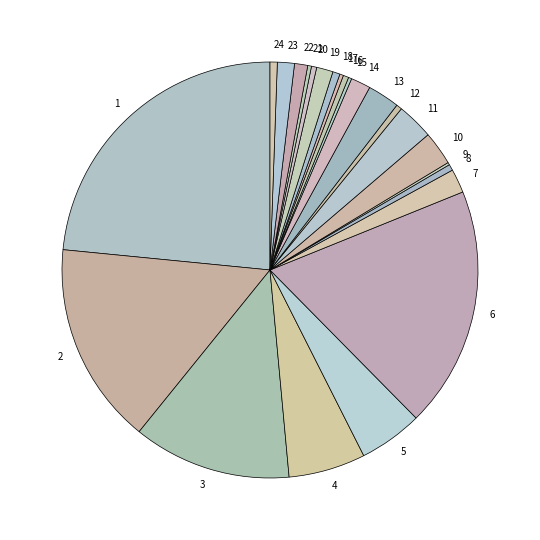

True or false: 16 accounts for 0% of the total.

True